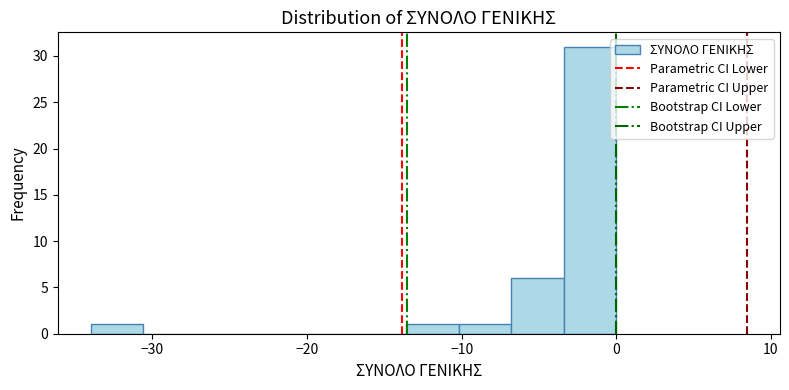

Around what value on the x-axis is the tallest bar? Give the approximate position of its centre, as read against the axis.

-2